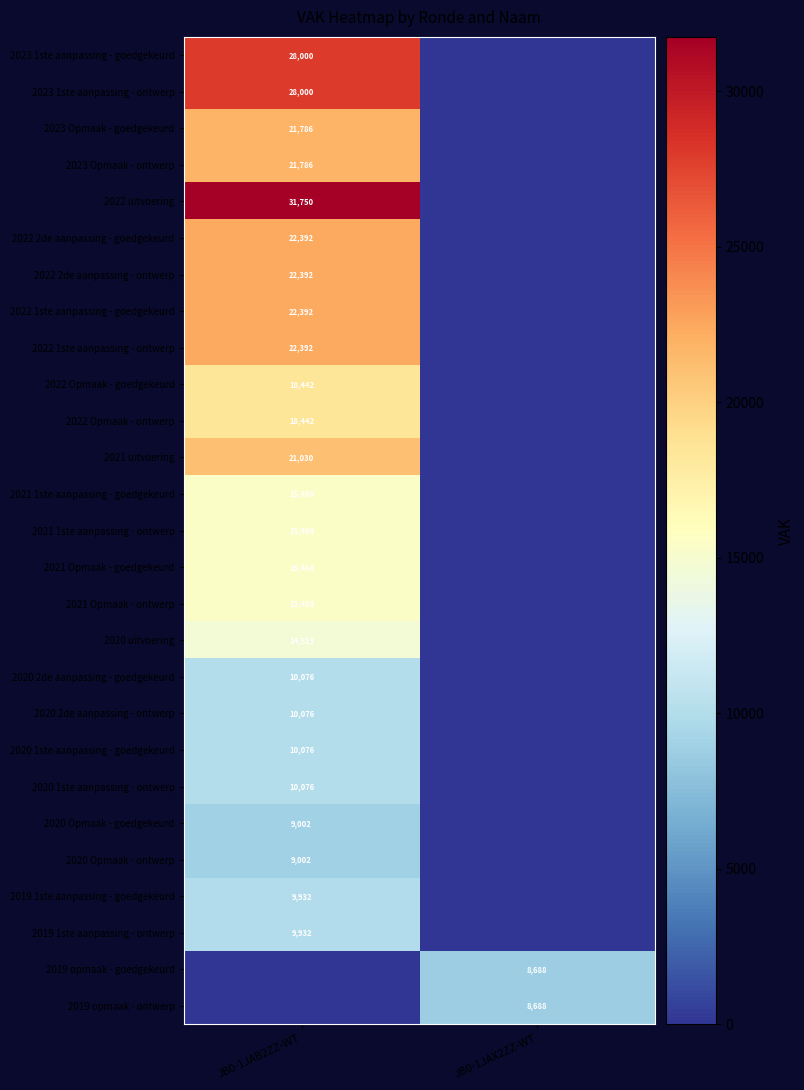

Is it true that 2022 2de aanpassing - ontwerp equals 22392 at JB0-1JAB2ZZ-WT?

True